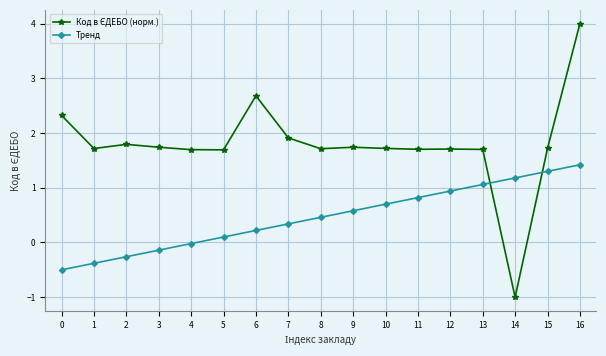

How many lines are shown in the chart?

2